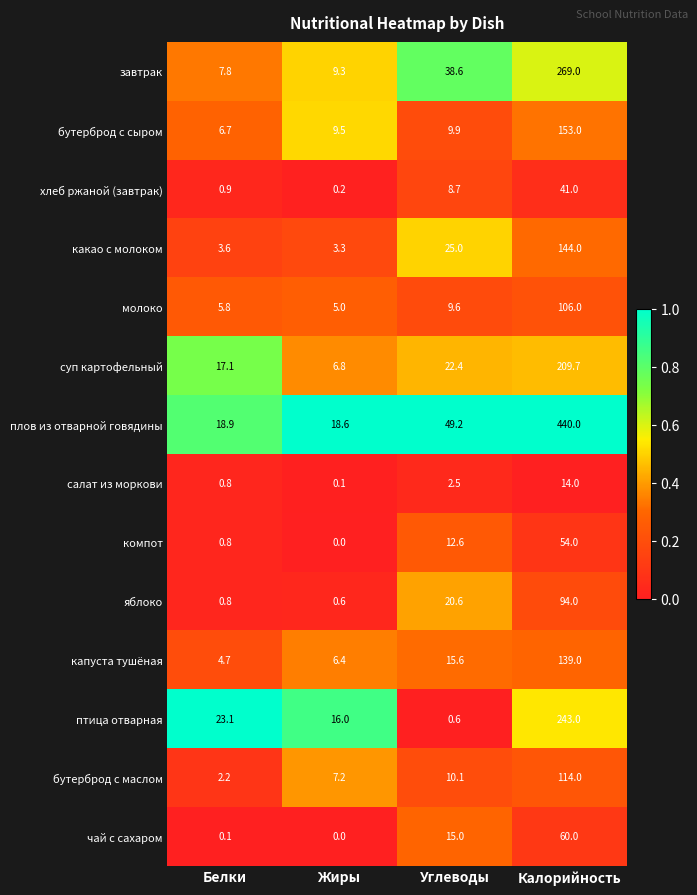

What is the difference between the highest and lowest values at Калорийность?

426.0